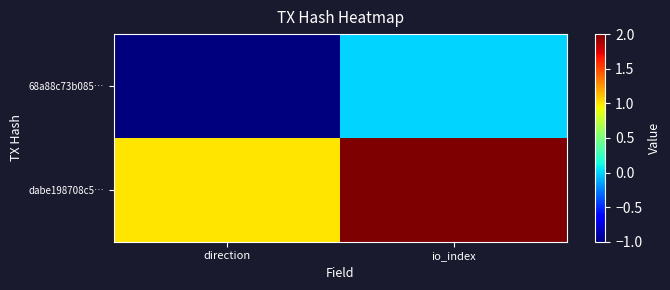

Reading left to right, extract all data points from this chart.

68a88c73b085…: direction=-1	io_index=0
dabe198708c5…: direction=1	io_index=2